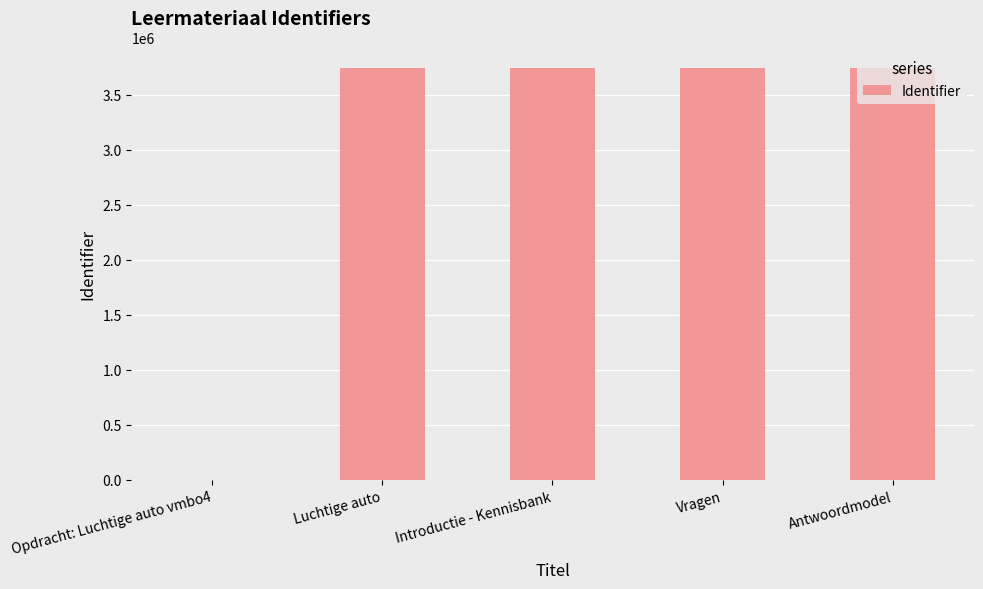

What is the sum of all values?

14959389